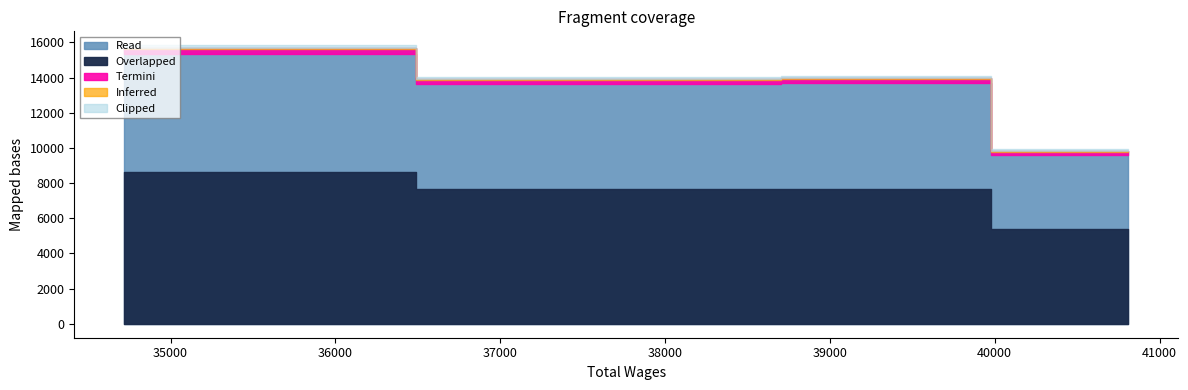

At which label does the data first exceed 13982?

34720